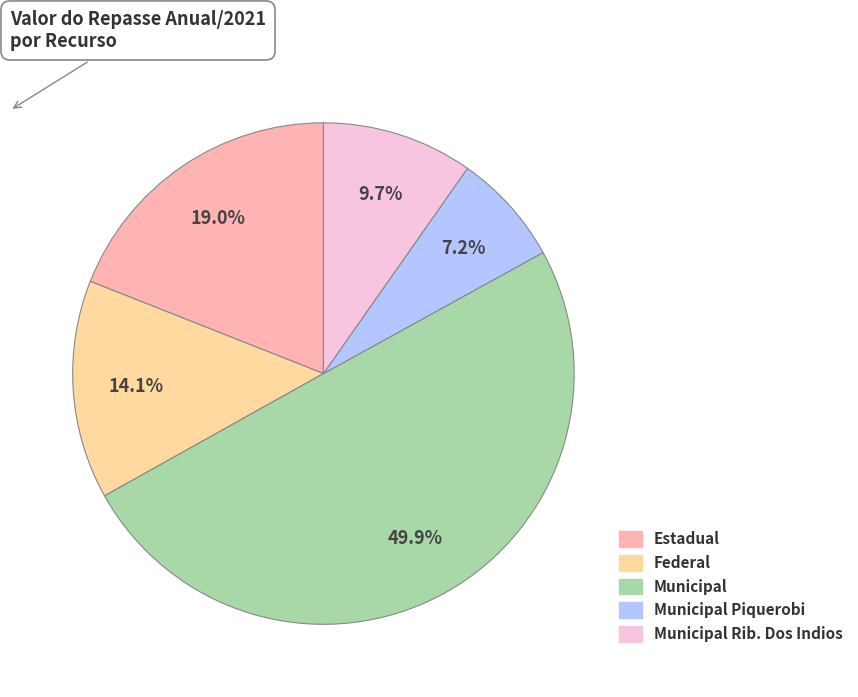

Which slice is the smallest?

Municipal Piquerobi